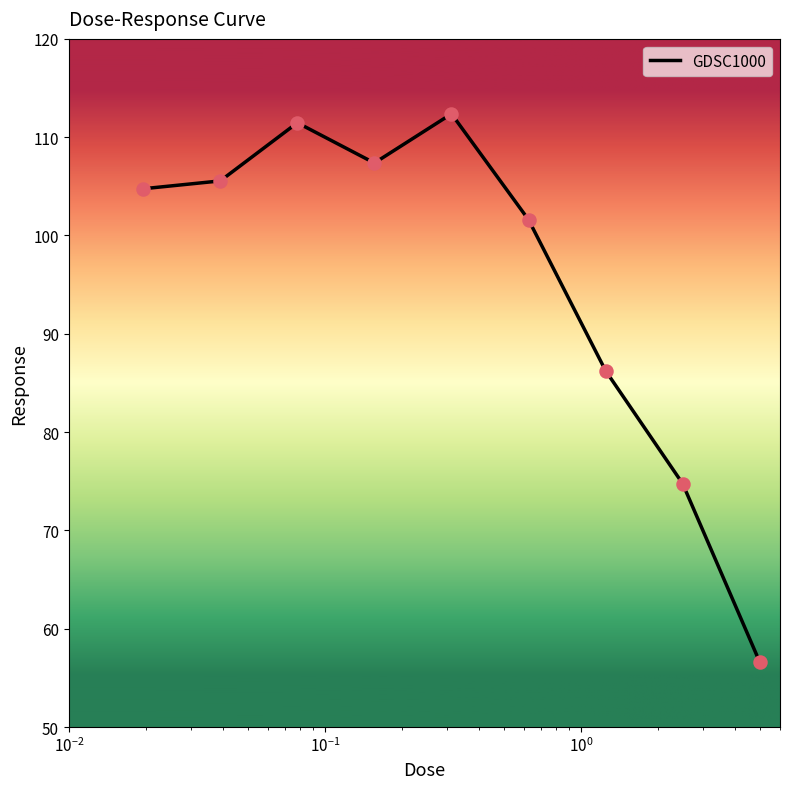

What is the greatest value displayed?

112.4